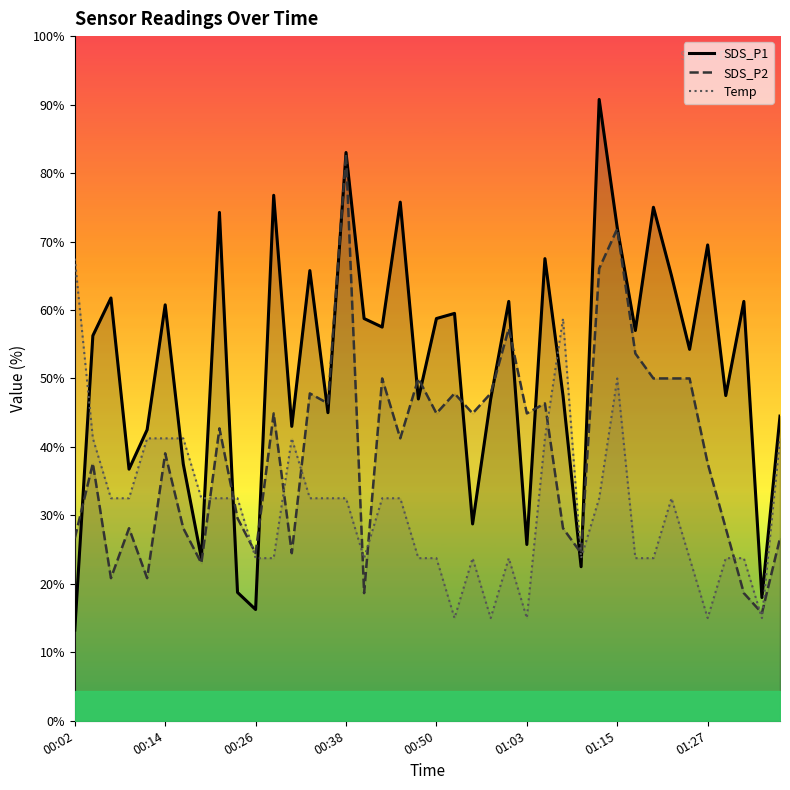

How many intersections are there between Temp and SDS_P2?

12